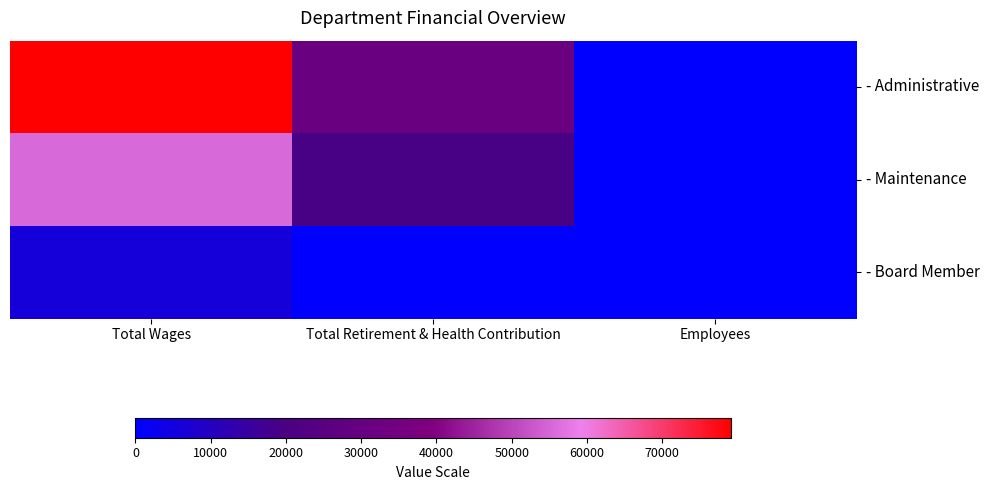

What is the sum of all - Administrative values?

109803